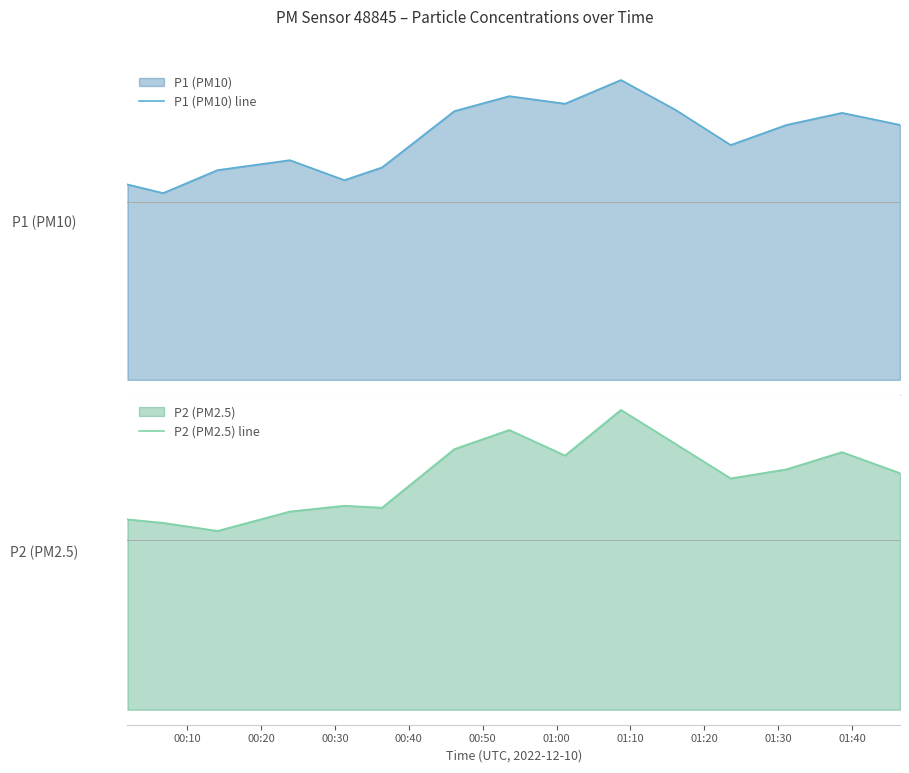

Rank the series at 00:40 from highest to lowest value.

P1 (PM10) line, P2 (PM2.5) line